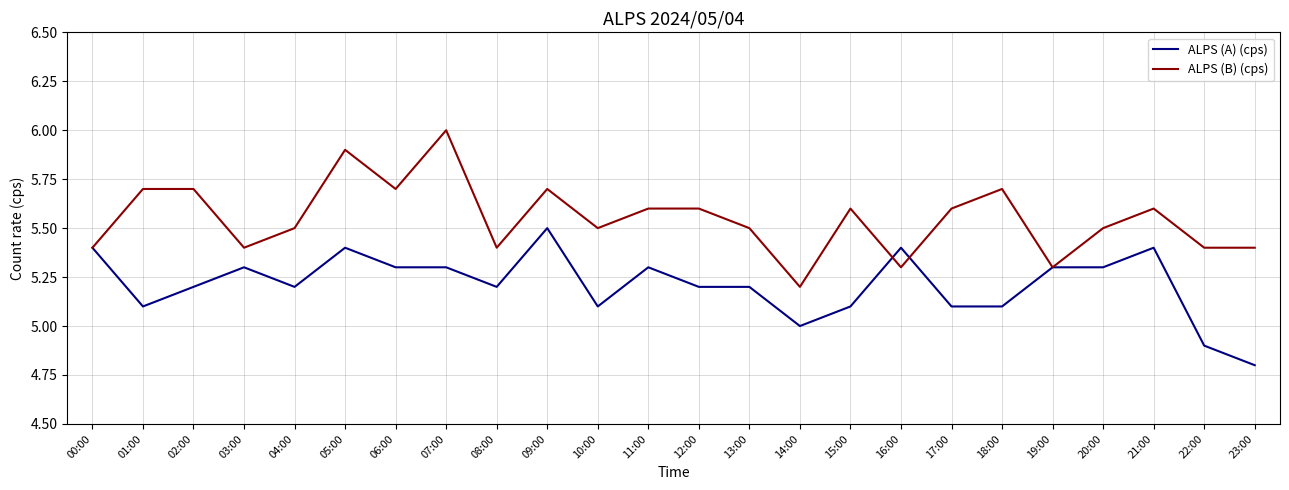

True or false: ALPS (B) (cps) has a value of 10.0 at 06:00.

False